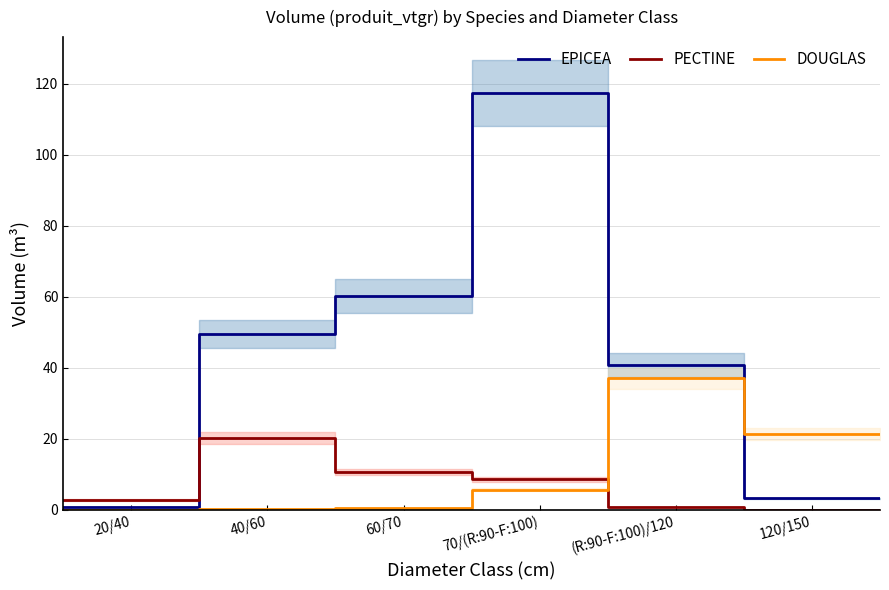

What is the maximum value for DOUGLAS?

37.1